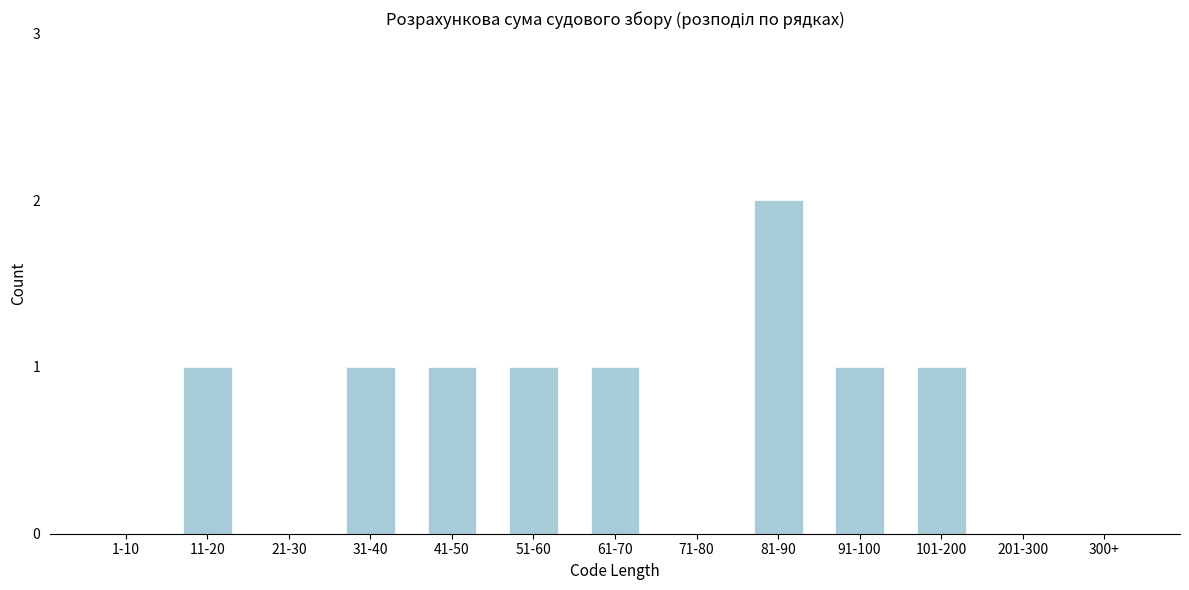

Reading right to left, transcribe all the data shown in this chart.

300+=0	201-300=0	101-200=1	91-100=1	81-90=2	71-80=0	61-70=1	51-60=1	41-50=1	31-40=1	21-30=0	11-20=1	1-10=0